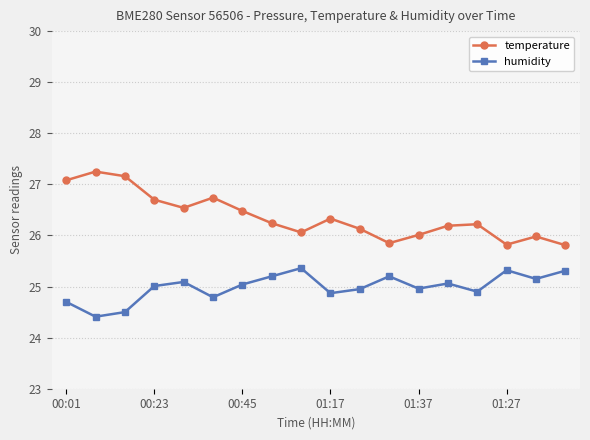

What is the minimum value for temperature?

25.8